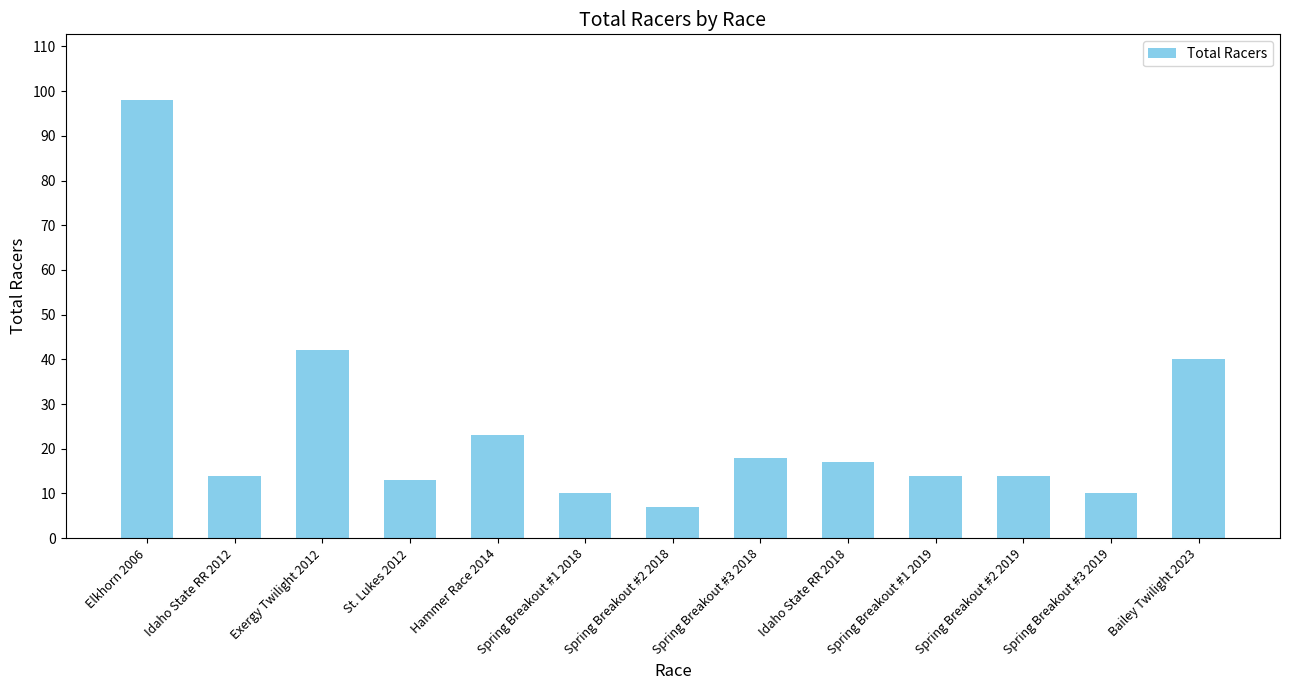

What position from the left is Idaho State RR 2012?

2